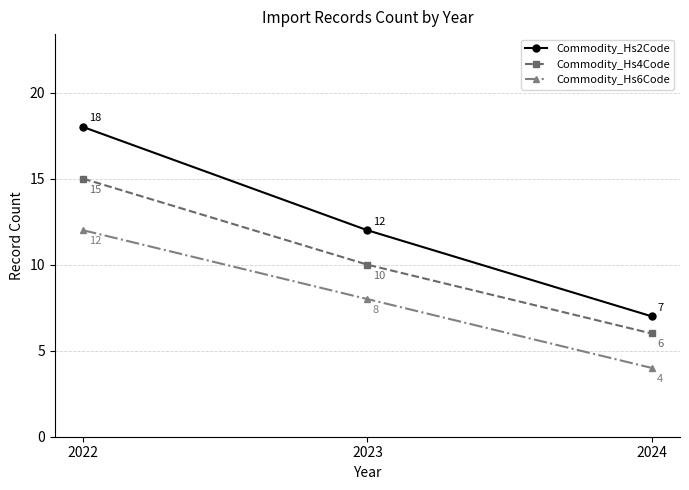

What is the sum of all Commodity_Hs2Code values?

37